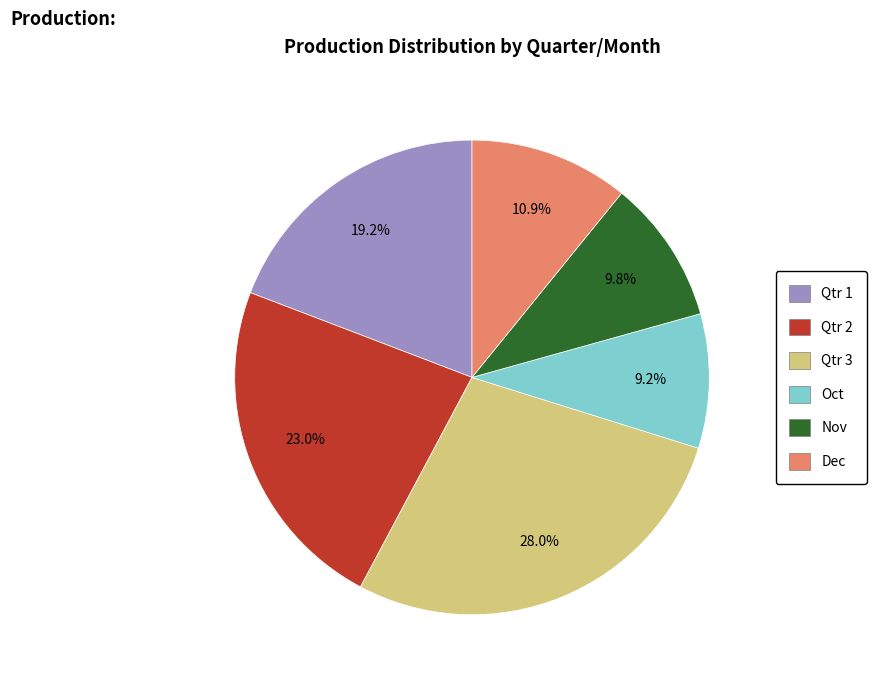

What percentage is NOT represented by Qtr 3?

72.0%